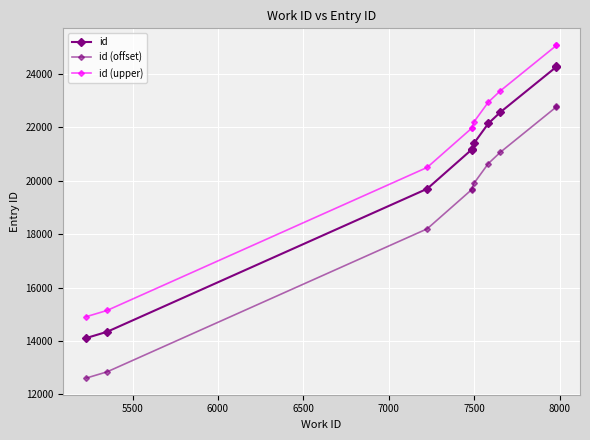

True or false: id (upper) and id (offset) intersect in this chart.

False